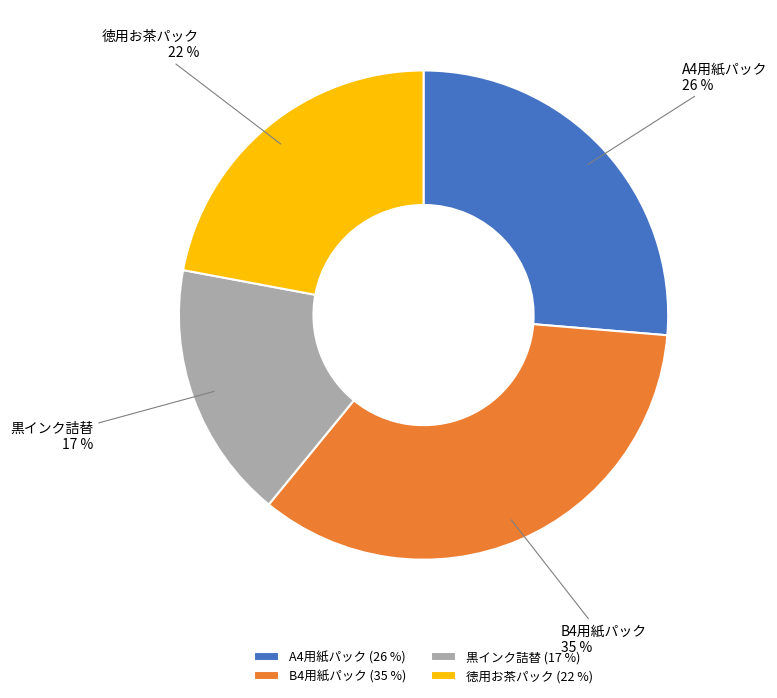

Does B4用紙パック represent more than half of the total?

No